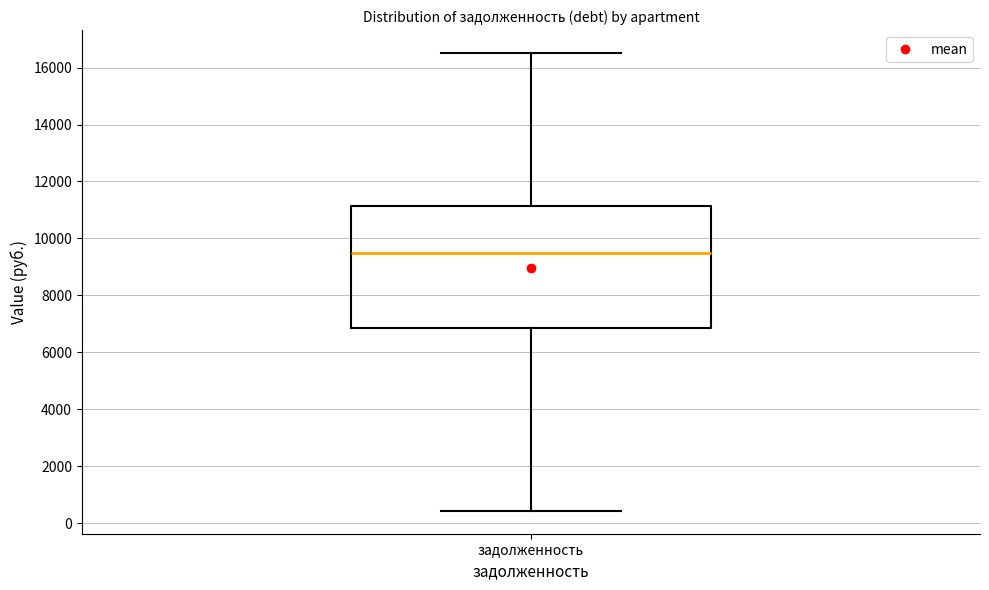

Where is the upper edge of the box for задолженность on the y-axis? The values are not printed on the chart, so give them approximately, as read against the axis.

11200